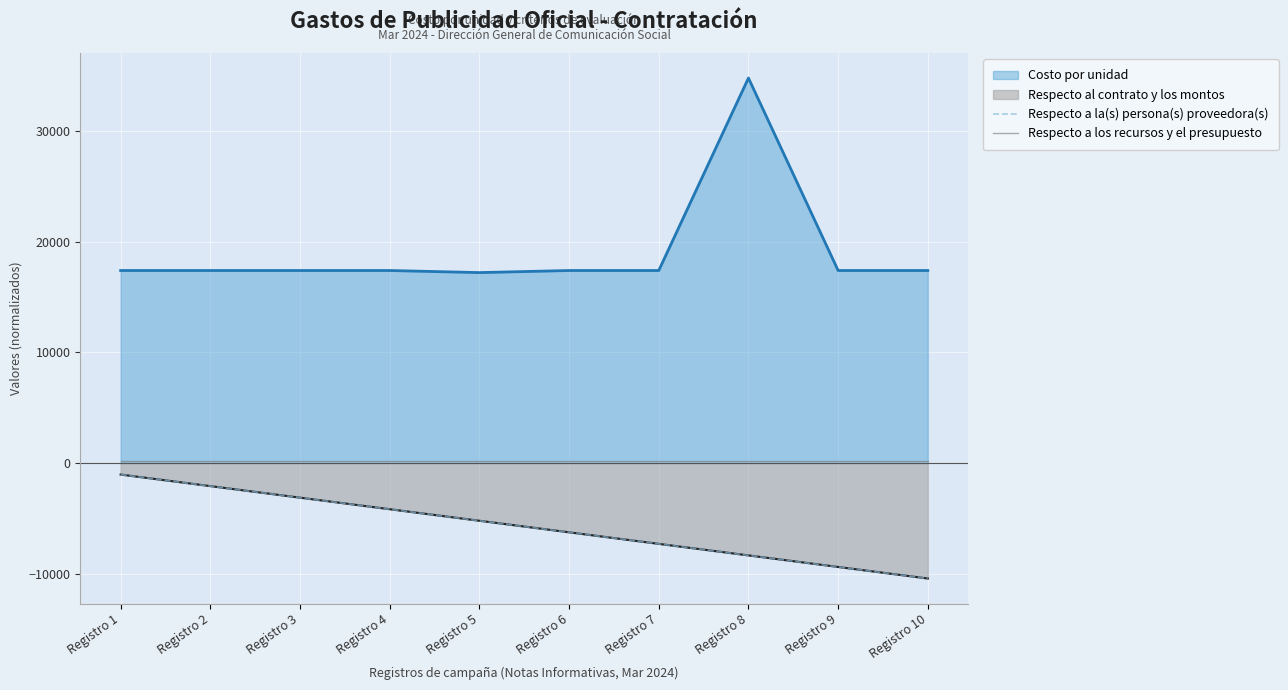

At how many categories does at least one series exceed -2311?

10